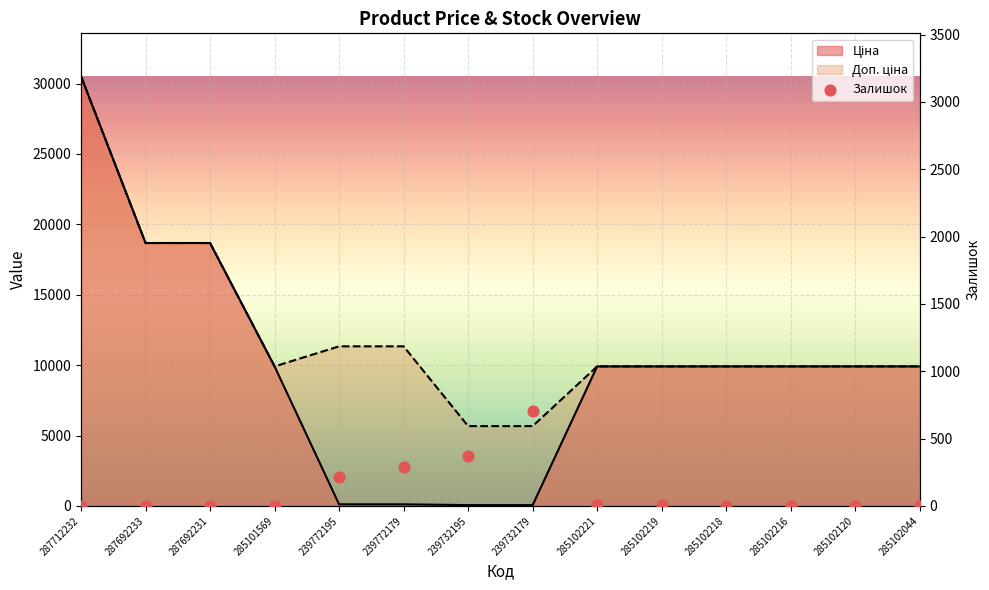

Which series contains the lowest Y value?

Залишок